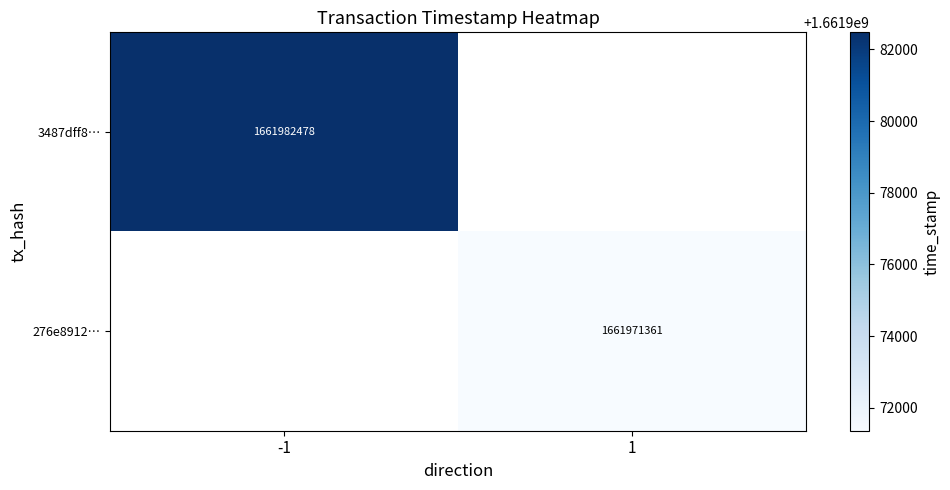

Is the value of 3487dff8… at -1 greater than the value of 276e8912… at 1?

Yes